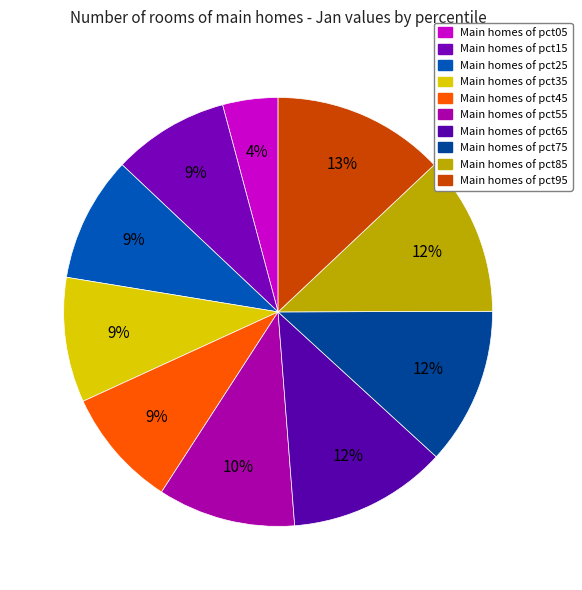

Count the number of slices in the pie.

10